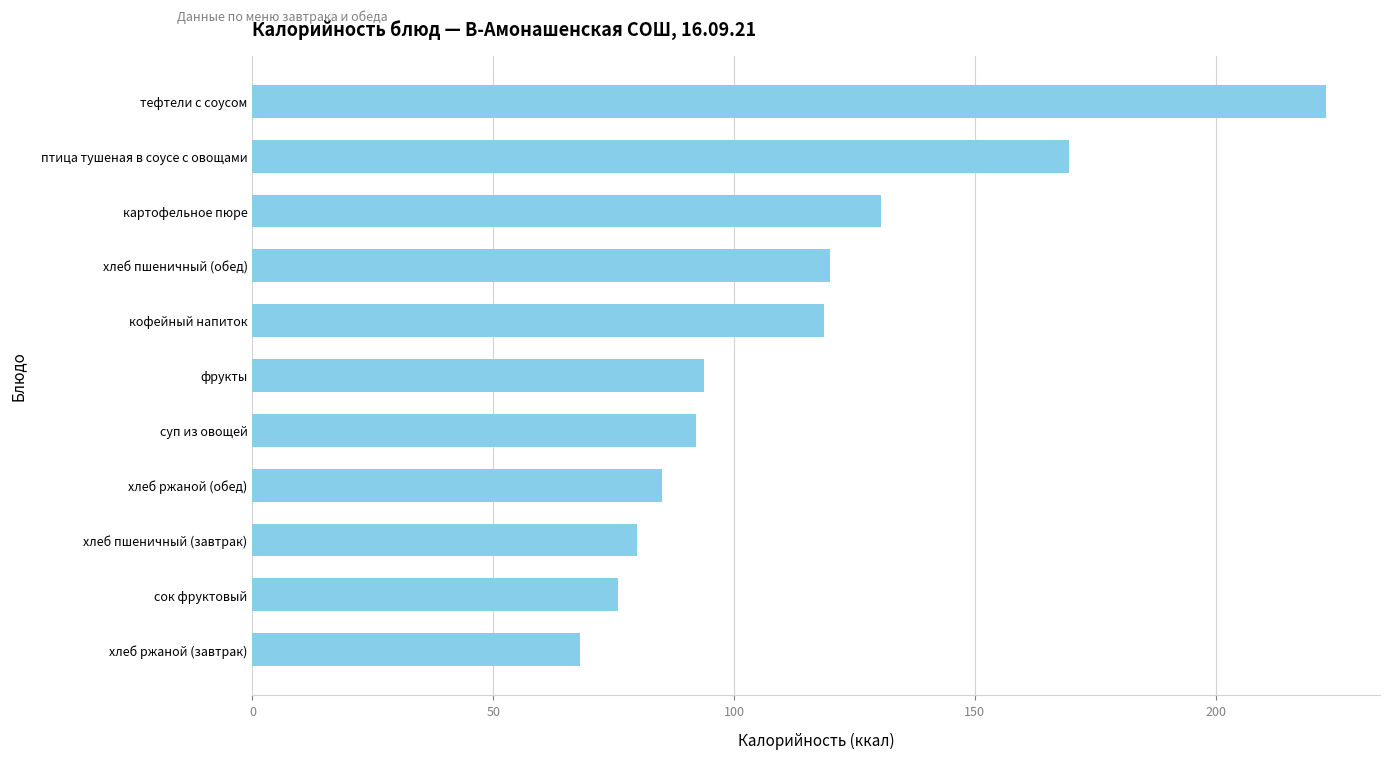

What is the difference between the maximum and minimum values?

155.0